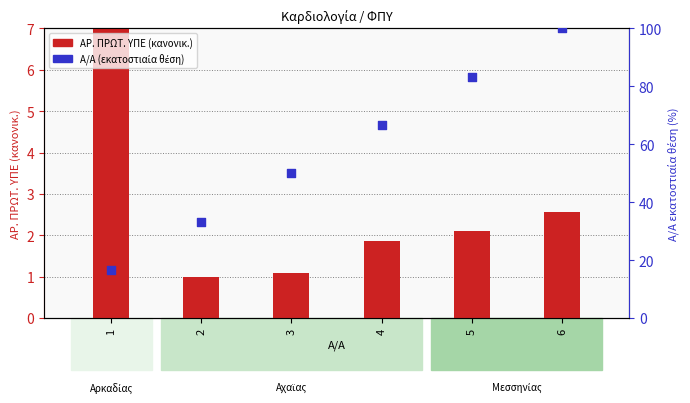

Which series contains the lowest Y value?

ΑΡ. ΠΡΩΤ. ΥΠΕ (κανονικοποιημένο)